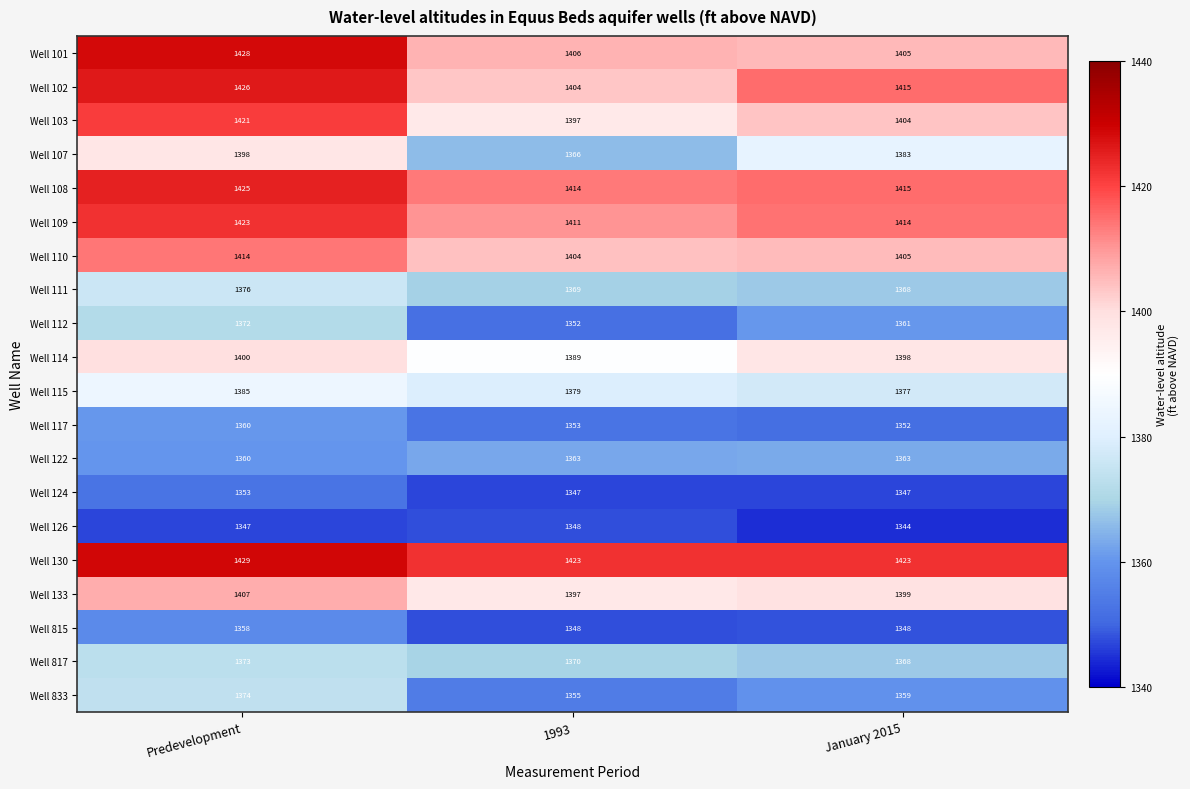

True or false: Well 101 has a value of 1405 at January 2015.

True